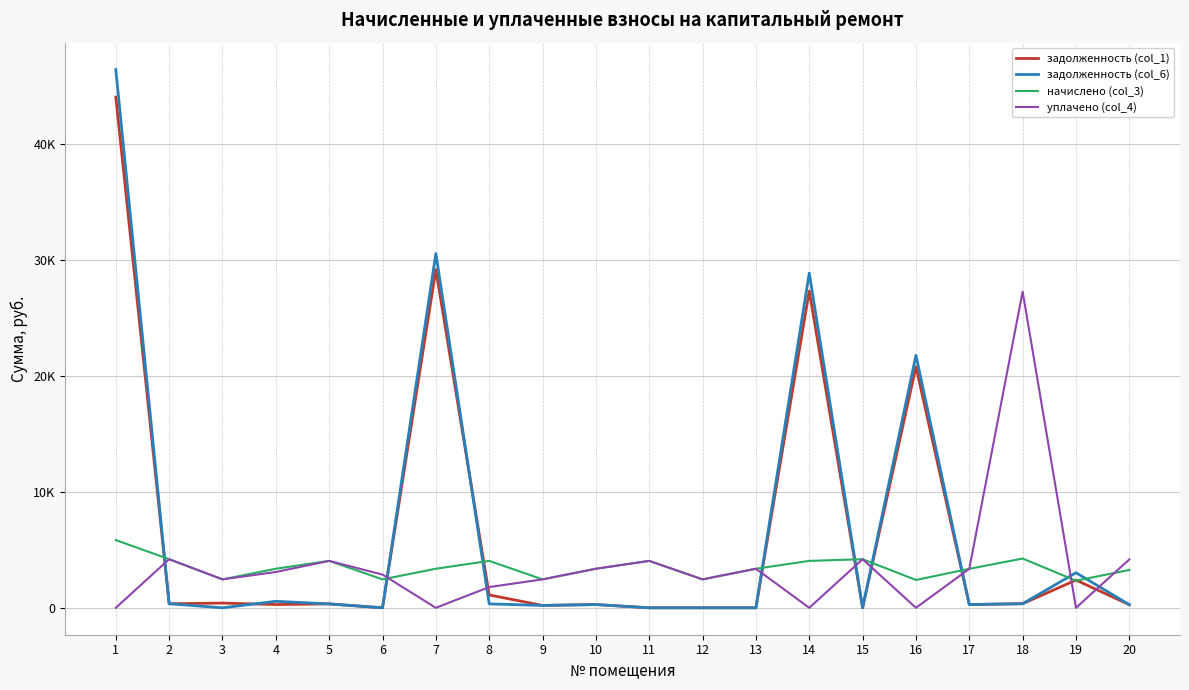

Does the chart display data point markers on the line(s)?

No